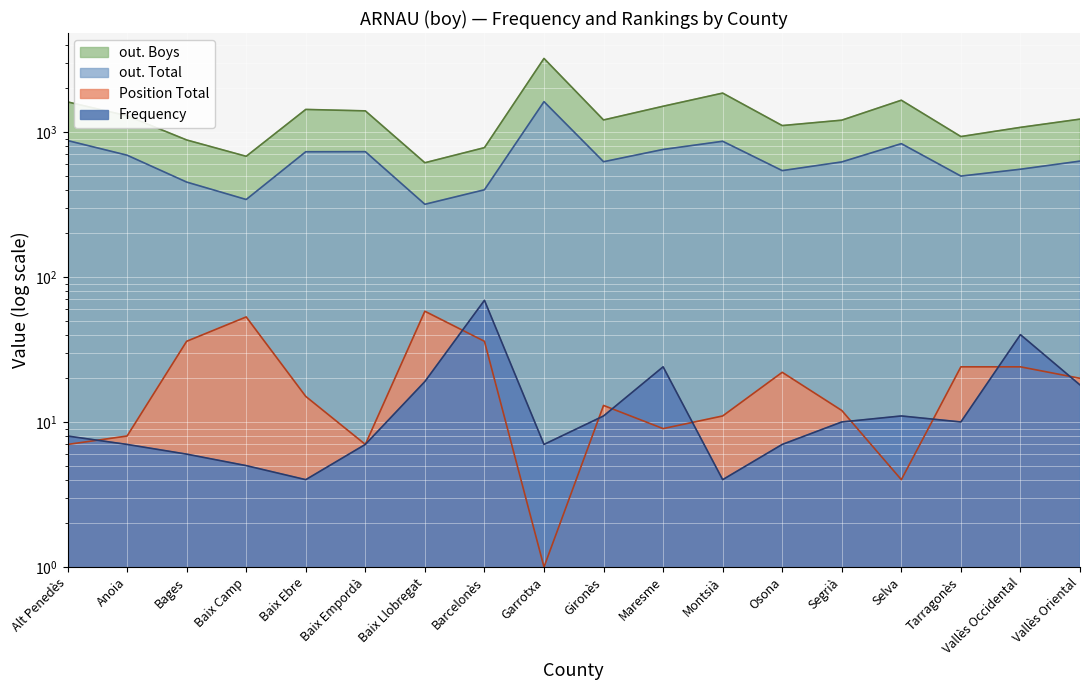

What is the difference between the second highest and minimum values in the out. Boys series?

1239